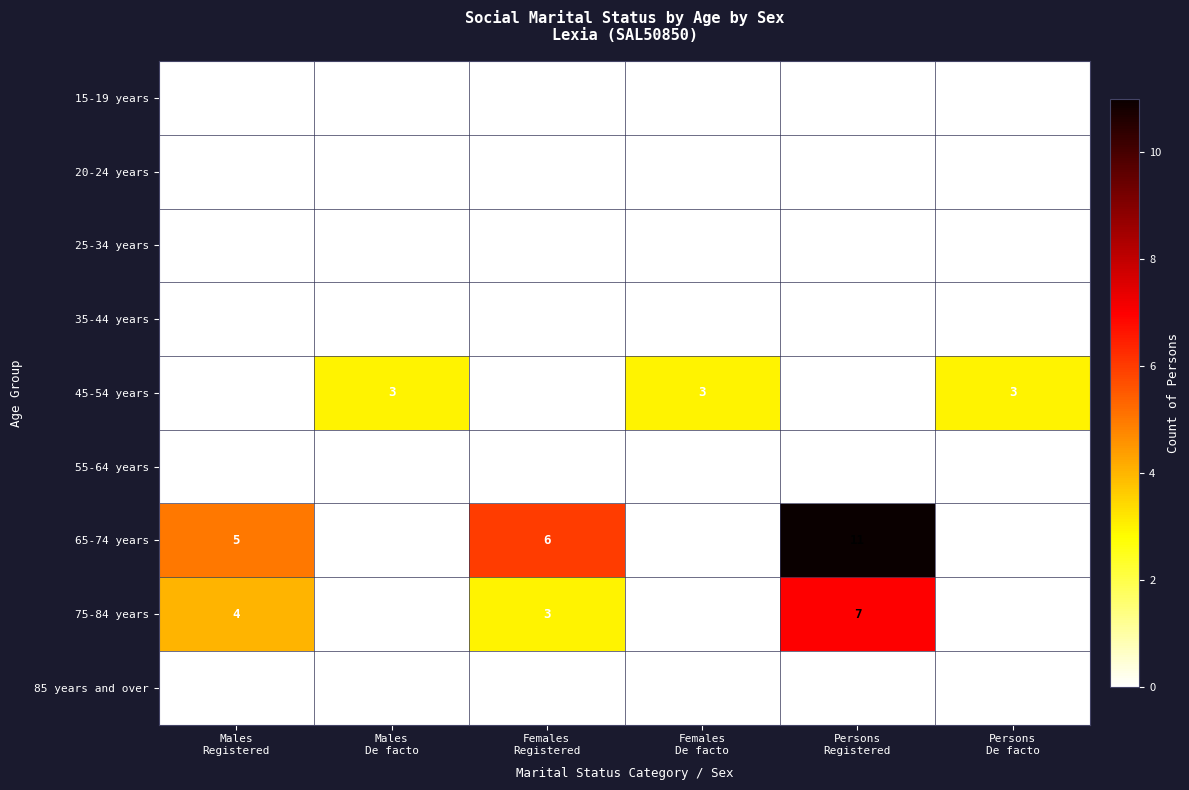

What is the spread (max minus min) of values at Persons
Registered?

11